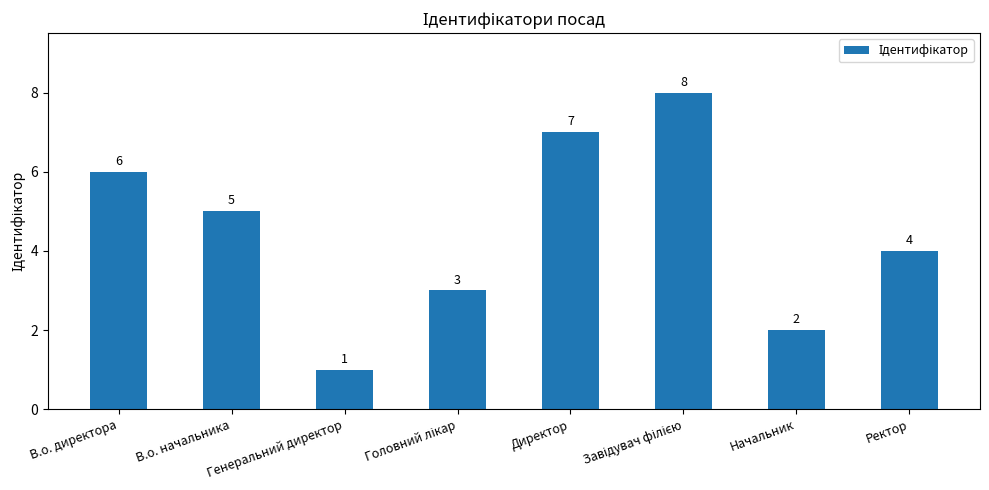

What is the difference between the second highest and second lowest values?

5